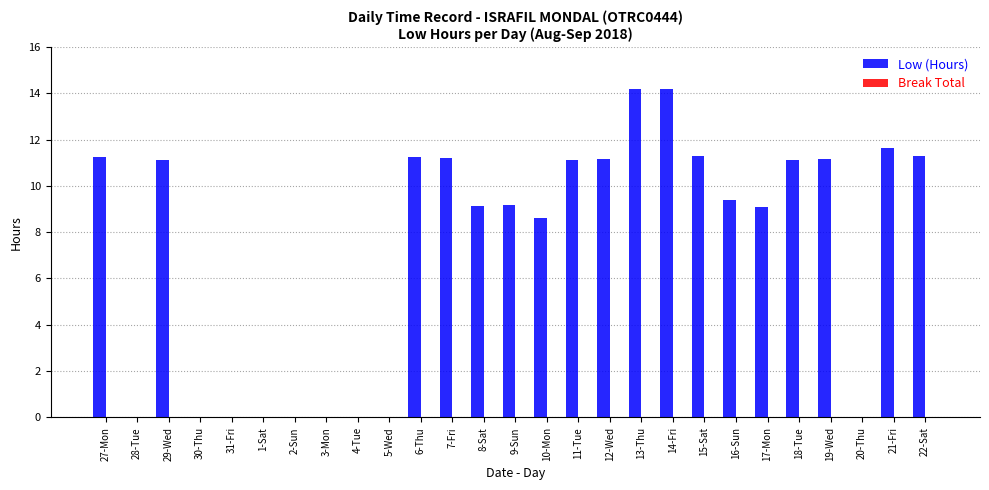

The chart shows a value of 4.2 at 18-Tue. True or false?

False